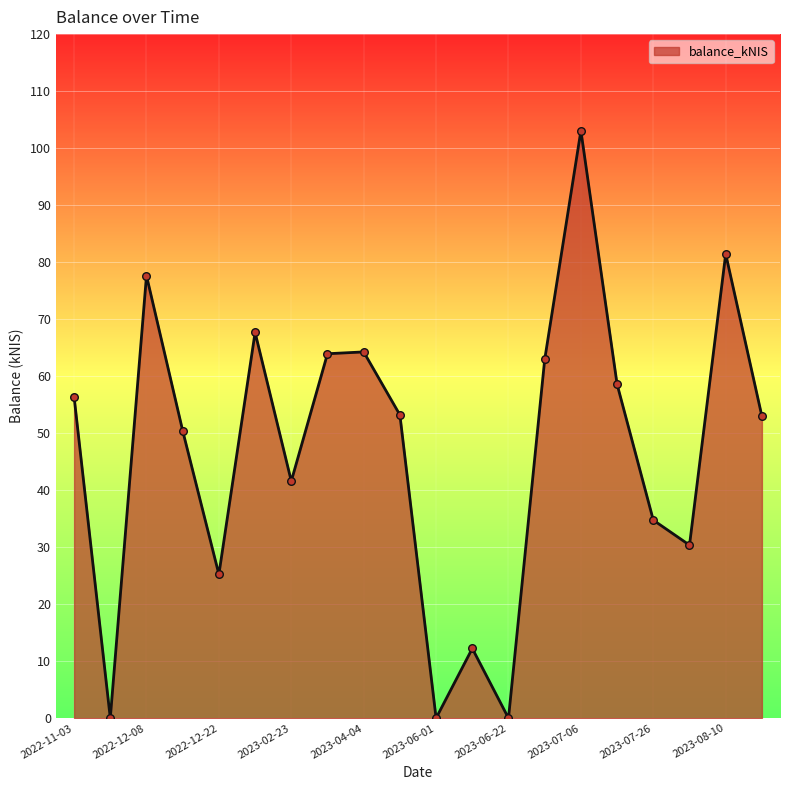

What is the greatest value displayed?

103.1